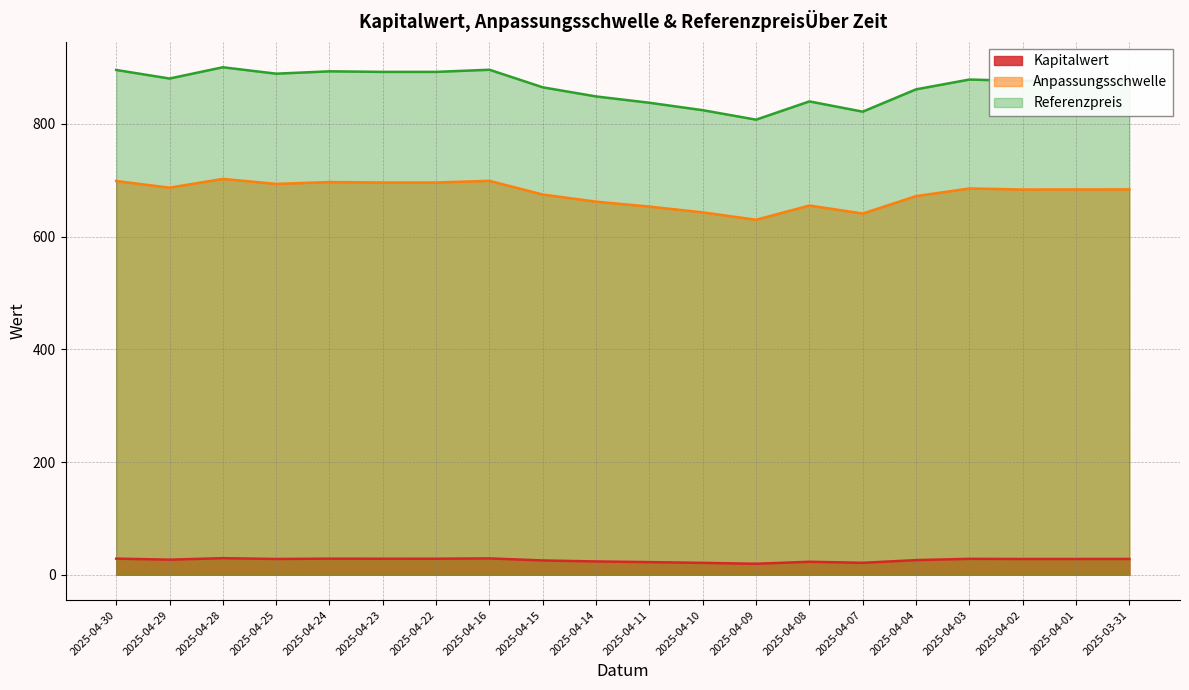

Reading right to left, extract all data points from this chart.

Kapitalwert: 27.9	27.9	27.9	28.2	25.9	21.1	23.0	19.4	21.0	22.4	23.5	25.3	29.0	28.4	28.4	28.5	27.9	29.3	26.7	28.6
Anpassungsschwelle: 683.9	683.7	683.6	685.5	671.9	641.0	655.2	629.9	643.0	653.3	662.1	674.7	699.0	696.1	696.1	696.9	693.6	702.5	686.9	698.7
Referenzpreis: 876.8	876.6	876.4	878.8	861.4	821.8	840.0	807.6	824.4	837.6	848.8	865.0	896.2	892.4	892.4	893.4	889.2	900.6	880.6	895.8